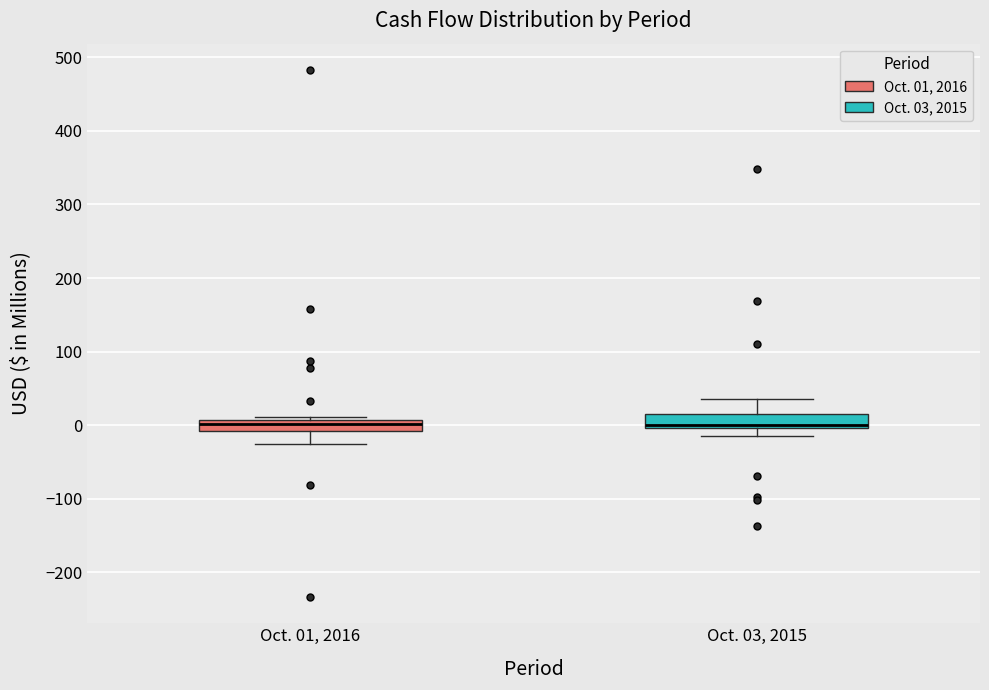

Where is the lower edge of the box for Oct. 01, 2016 on the y-axis? The values are not printed on the chart, so give them approximately, as read against the axis.

-10